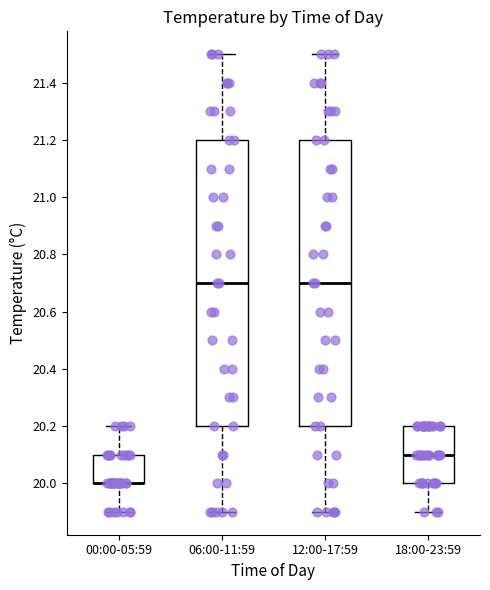

Reading left to right, read every box against the y-axis: the position of its median line, the range the box covers, and the ends of its whiskers. The values are not printed on the chart, so give them approximately, as read against the axis.

00:00-05:59: median 20.0 (drawn on the box's lower edge), box 20.0 to 20.1, whiskers 19.9 to 20.2
06:00-11:59: median 20.7, box 20.2 to 21.2, whiskers 19.9 to 21.5
12:00-17:59: median 20.7, box 20.2 to 21.2, whiskers 19.9 to 21.5
18:00-23:59: median 20.1, box 20.0 to 20.2, whiskers 19.9 to 20.2